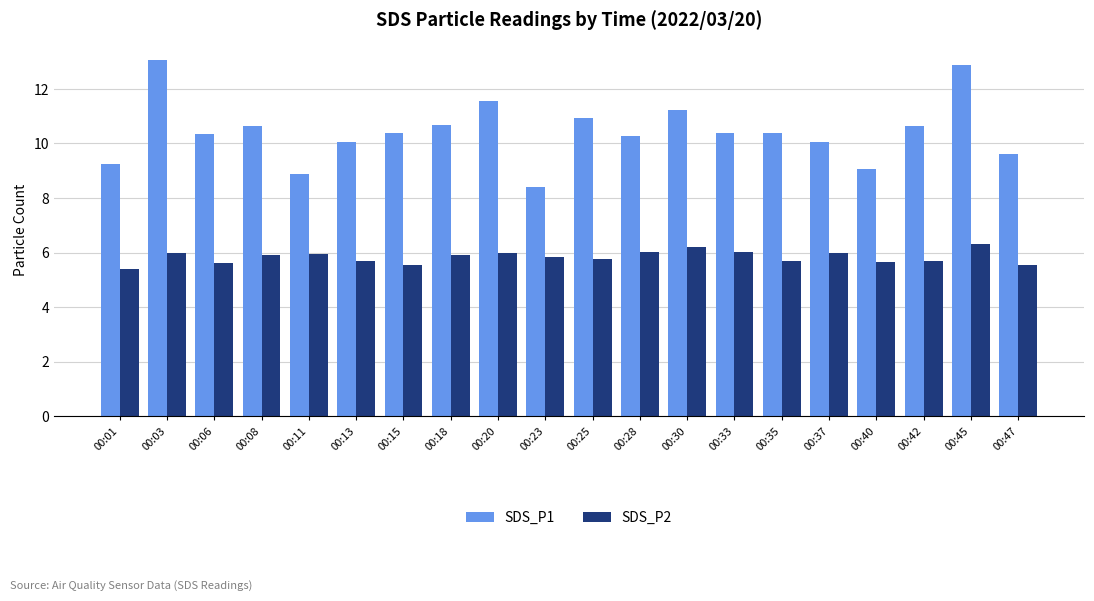

What is the sum of the SDS_P2 values at 00:45 and 00:15?

11.9